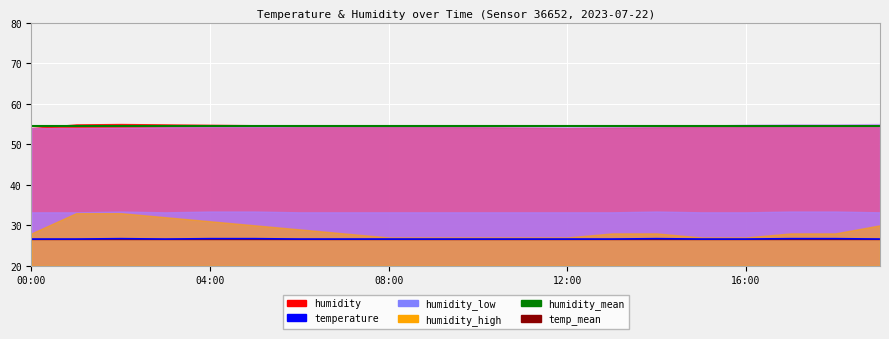

What is the label of the 5th point from the right?

15:00